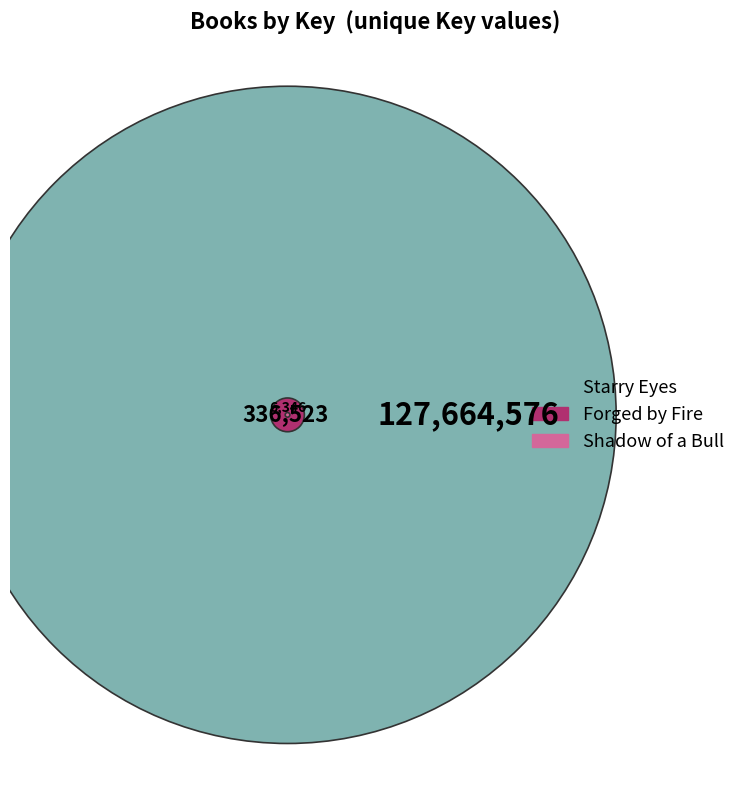

How many slices are in this pie chart?

3